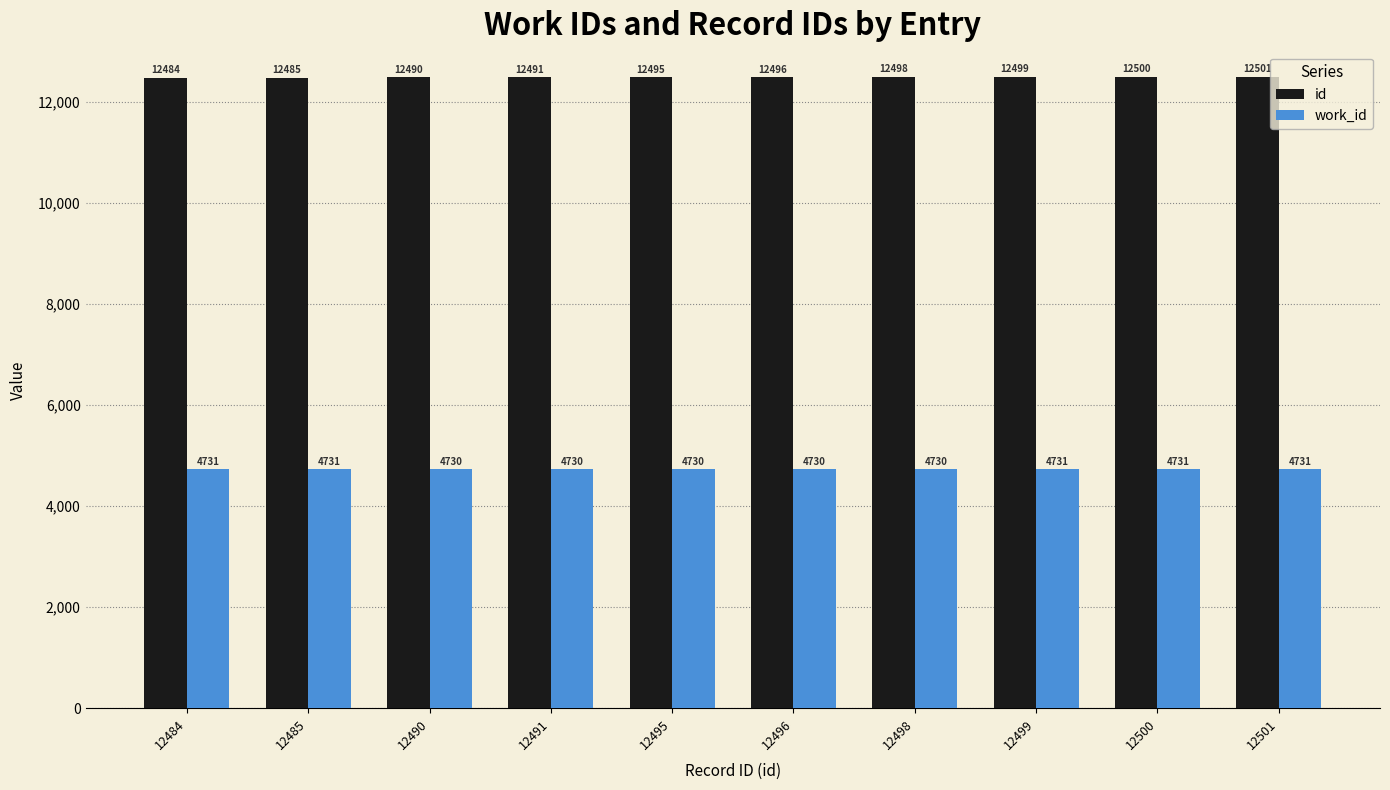

Which series changed the most between 12491 and 12501?

id